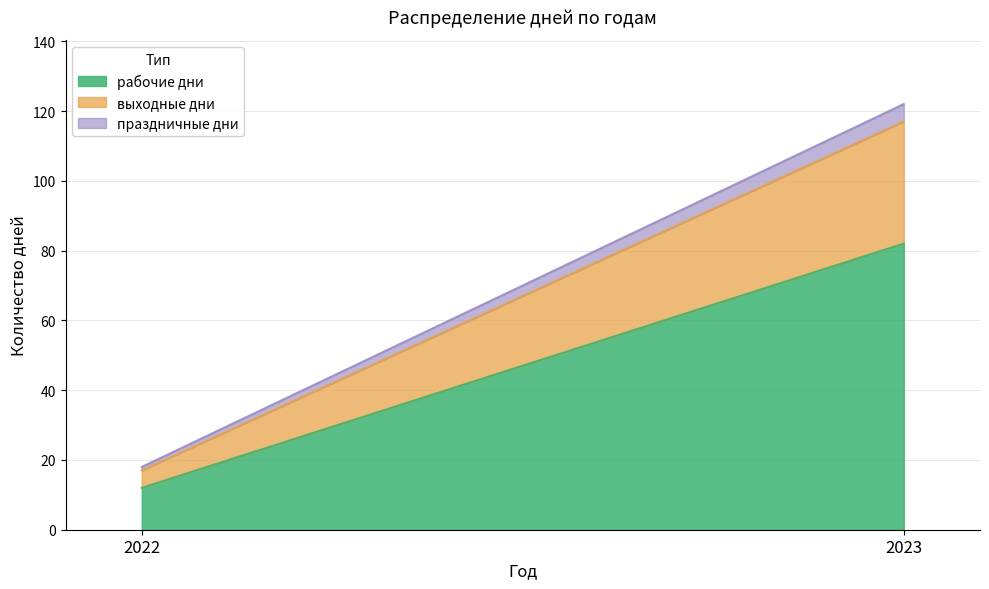

The value of рабочие дни at 2023 is 147. True or false?

False